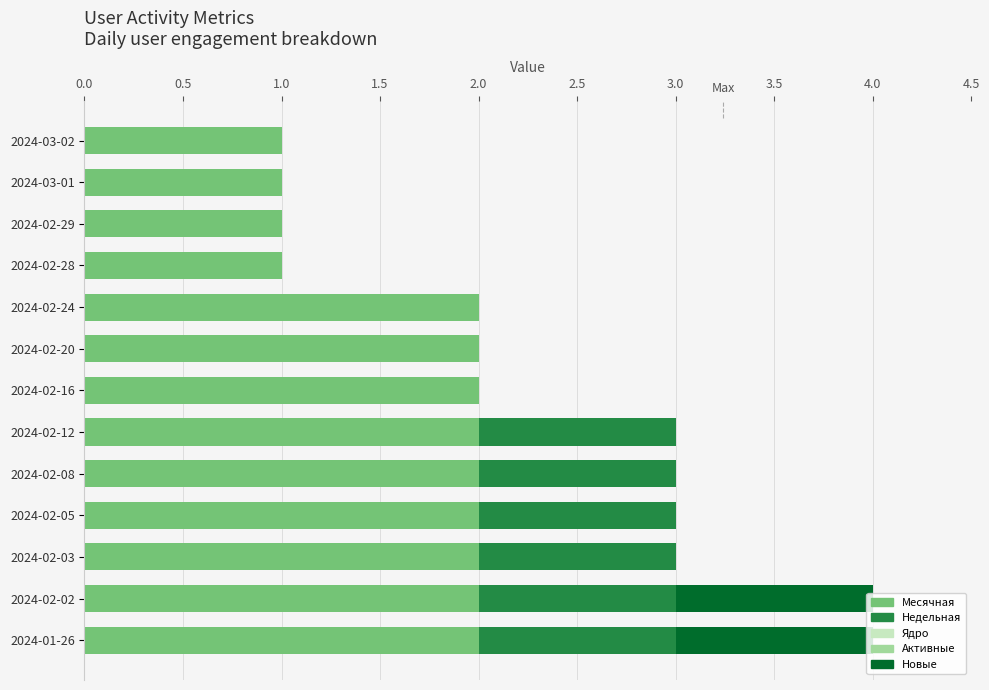

What is the sum of the Месячная values at 2024-02-05 and 2024-03-01?

3